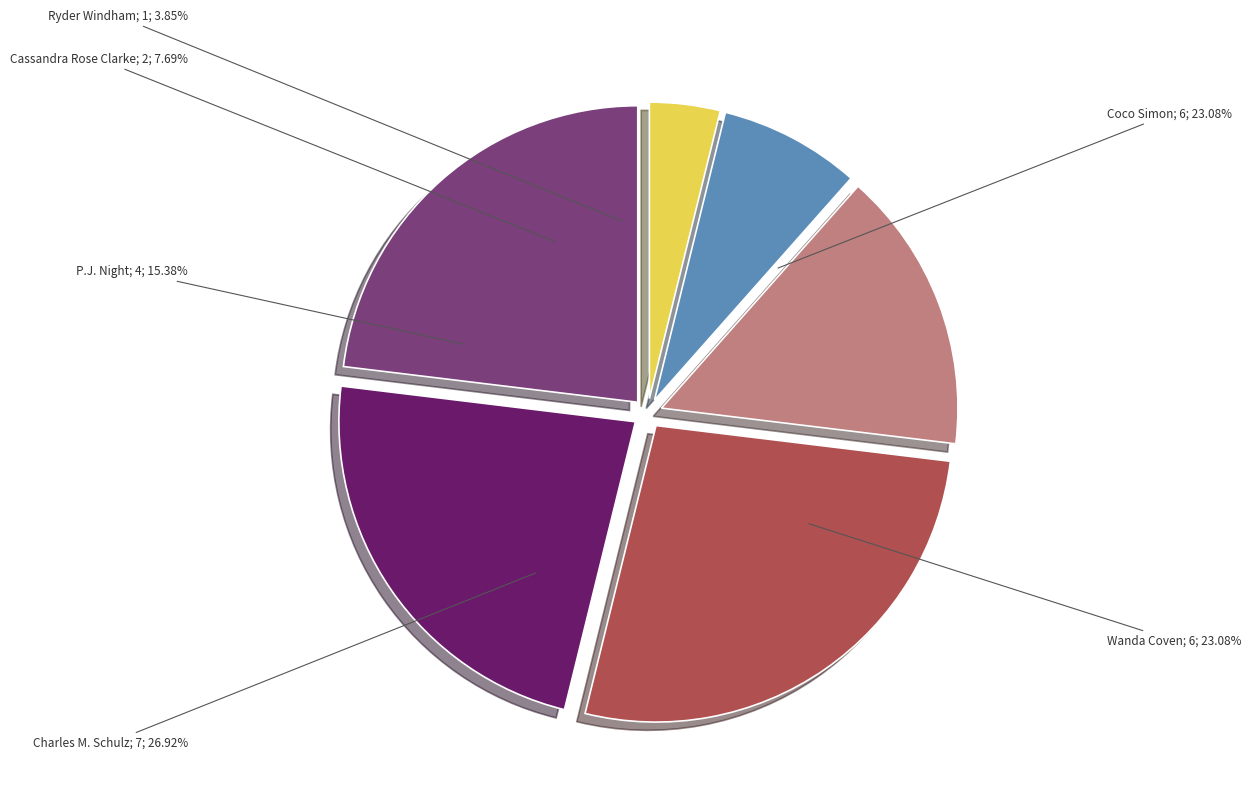

Does any single category account for the majority?

No